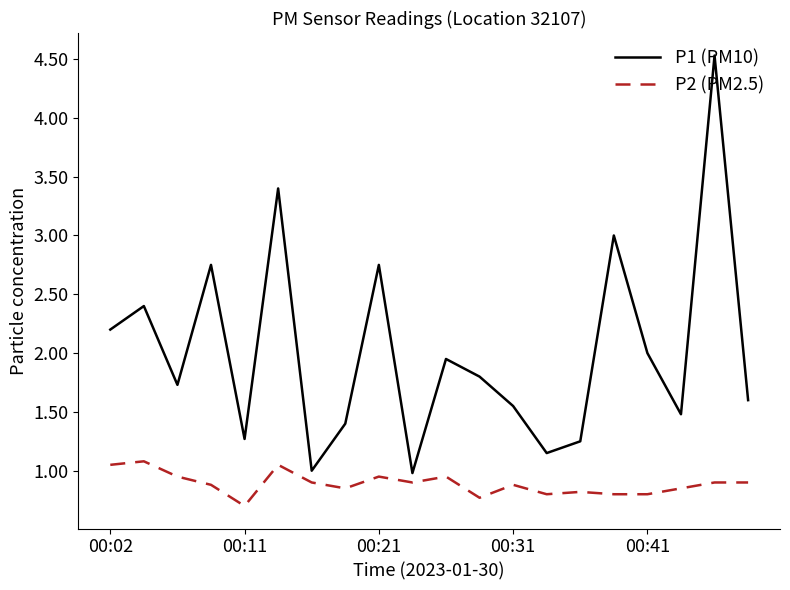

What is the minimum value shown in the chart?

0.7